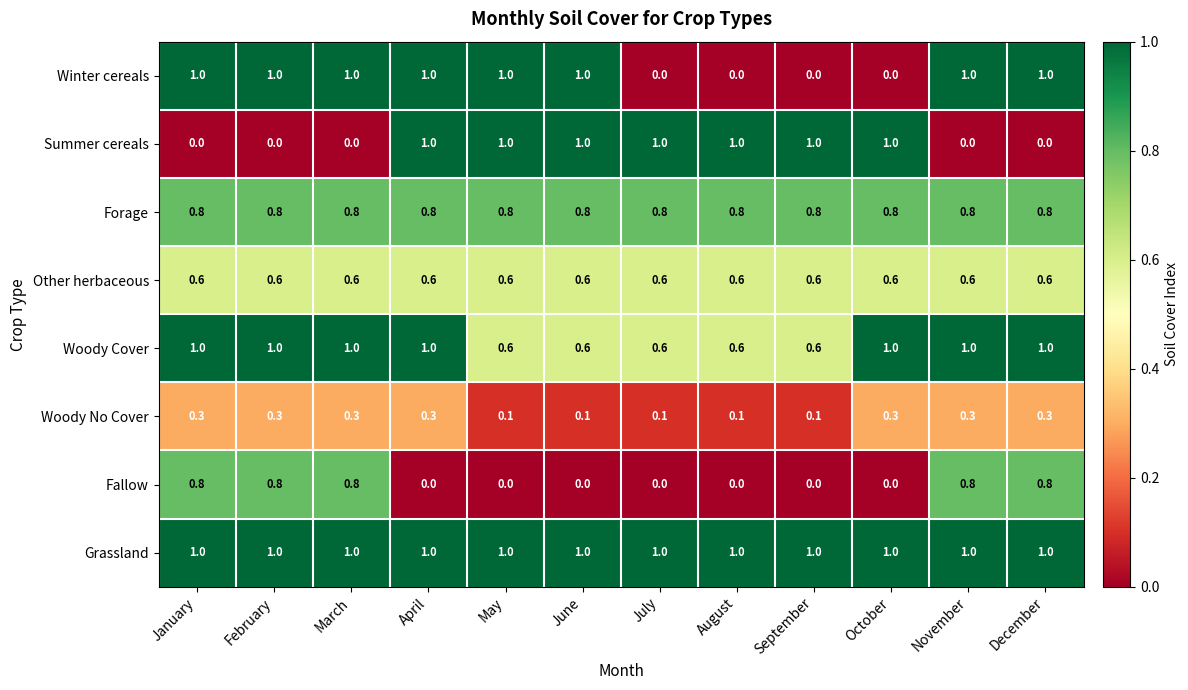

Read the Fallow value at March.

0.8